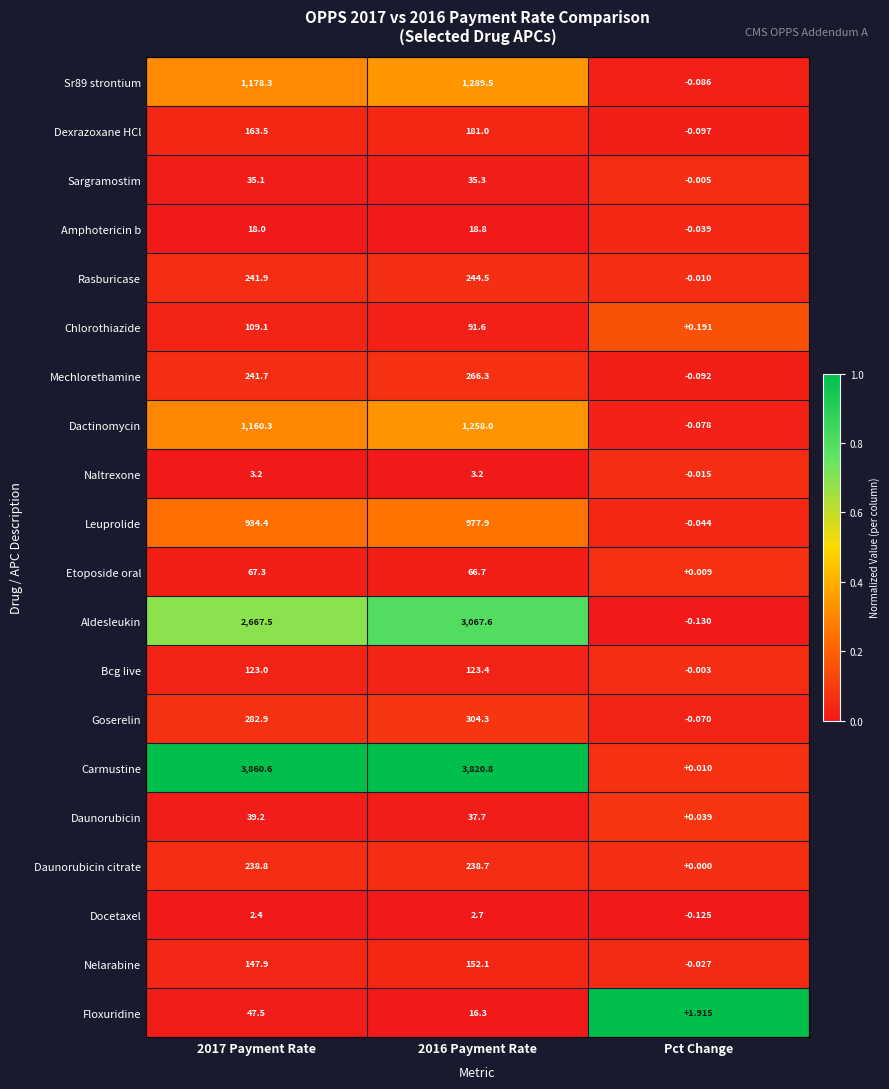

Which series has the largest total across all categories?

Carmustine